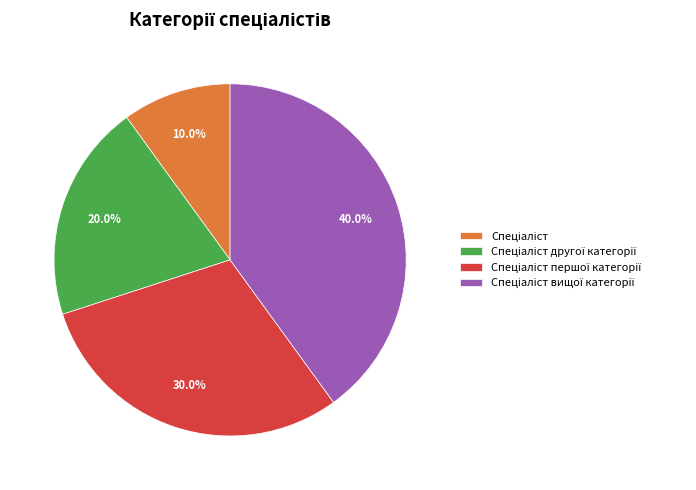

Is there any slice that represents more than half of the pie?

No